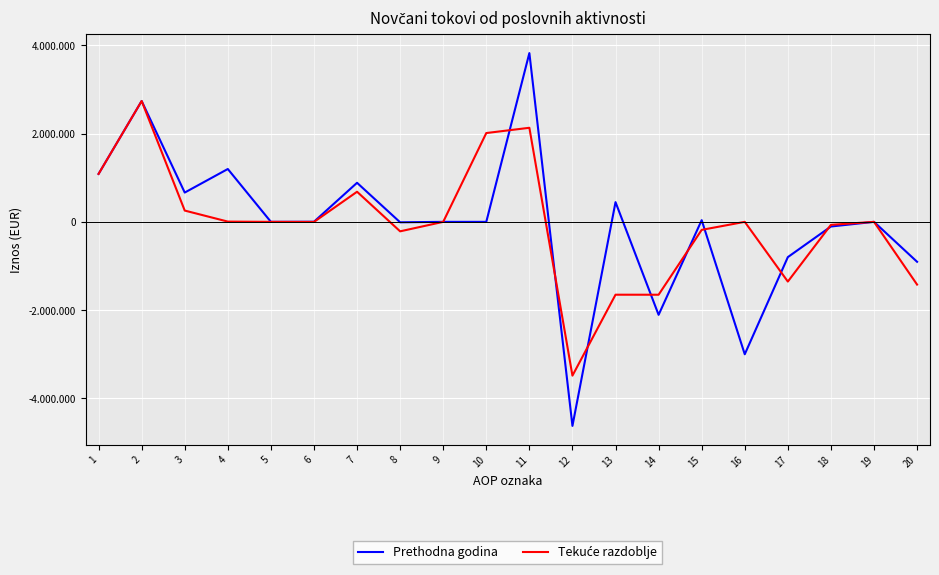

Does the chart have visible grid lines?

Yes